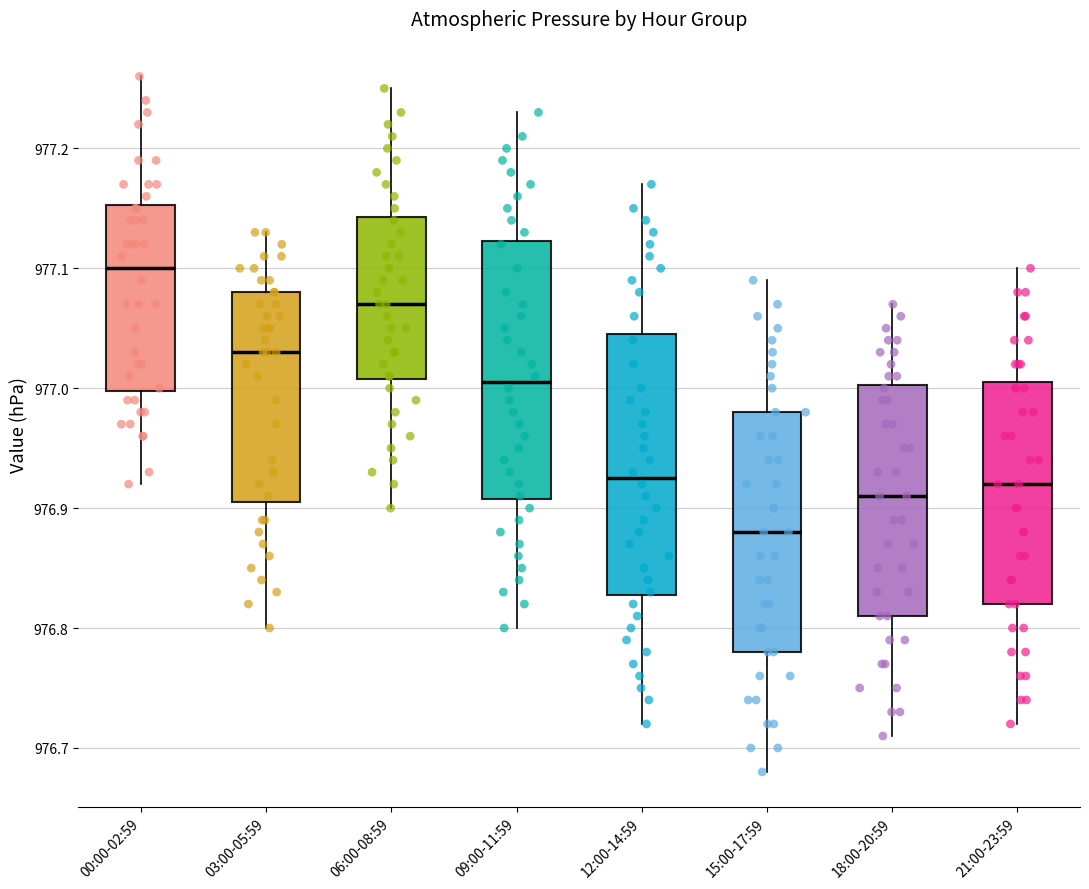

Where is the lower edge of the box for 03:00-05:59 on the y-axis? The values are not printed on the chart, so give them approximately, as read against the axis.

976.91